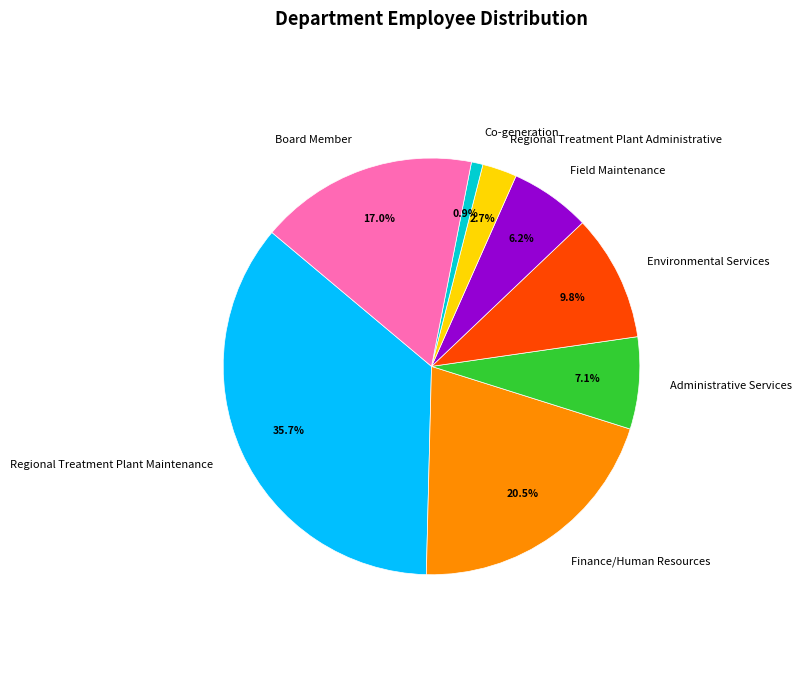

What is the largest slice in the pie chart?

Regional Treatment Plant Maintenance